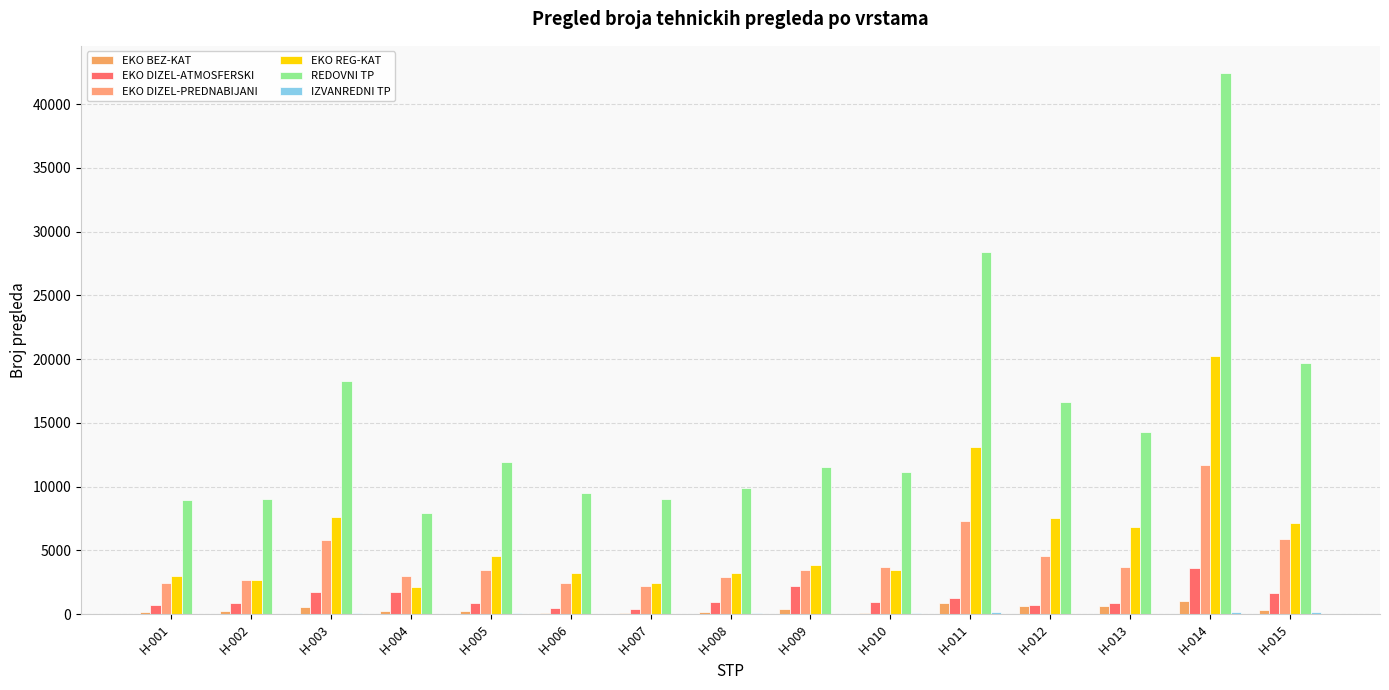

List the series in order of their peak value, lowest first.

IZVANREDNI TP, EKO BEZ-KAT, EKO DIZEL-ATMOSFERSKI, EKO DIZEL-PREDNABIJANI, EKO REG-KAT, REDOVNI TP